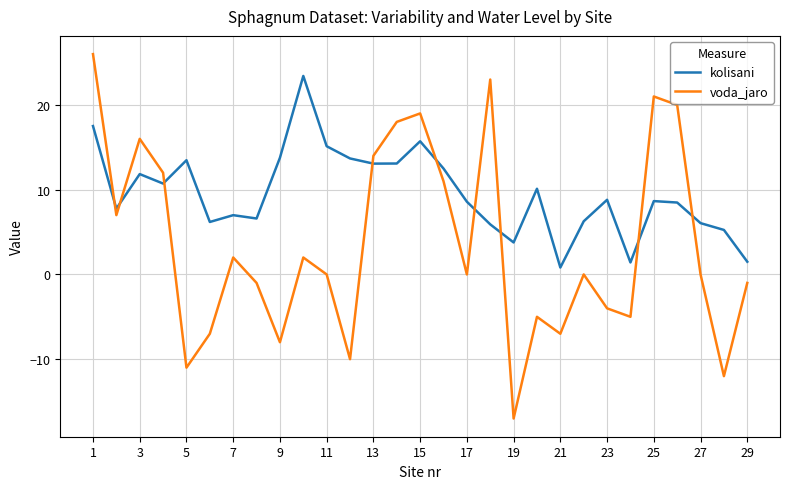

Which series has the largest total across all categories?

kolisani